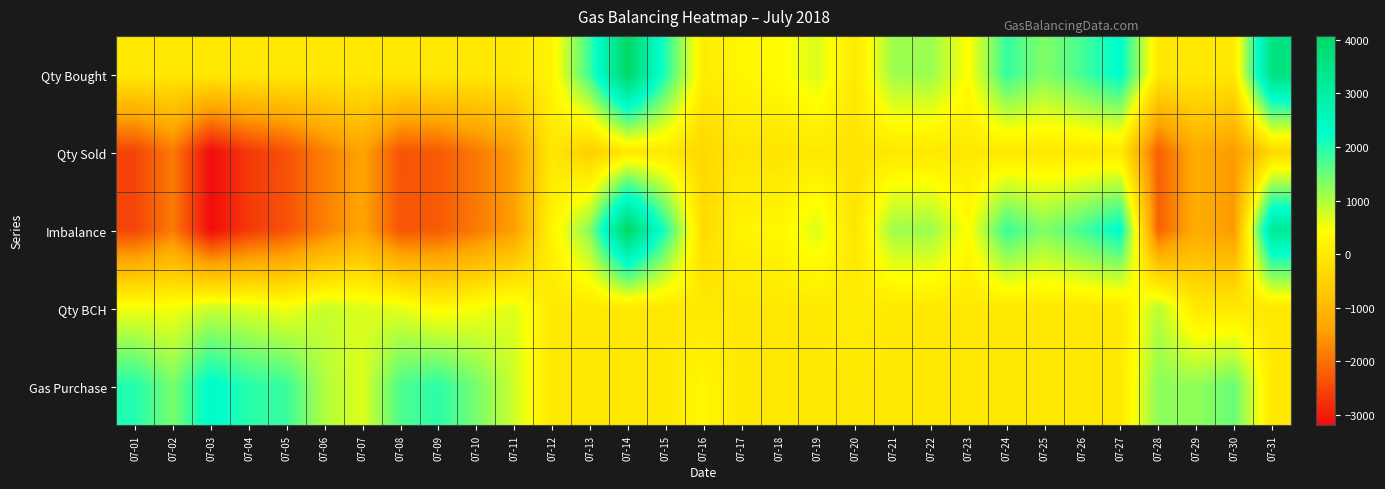

What is the total value across all series at 07-05?

-2365.9